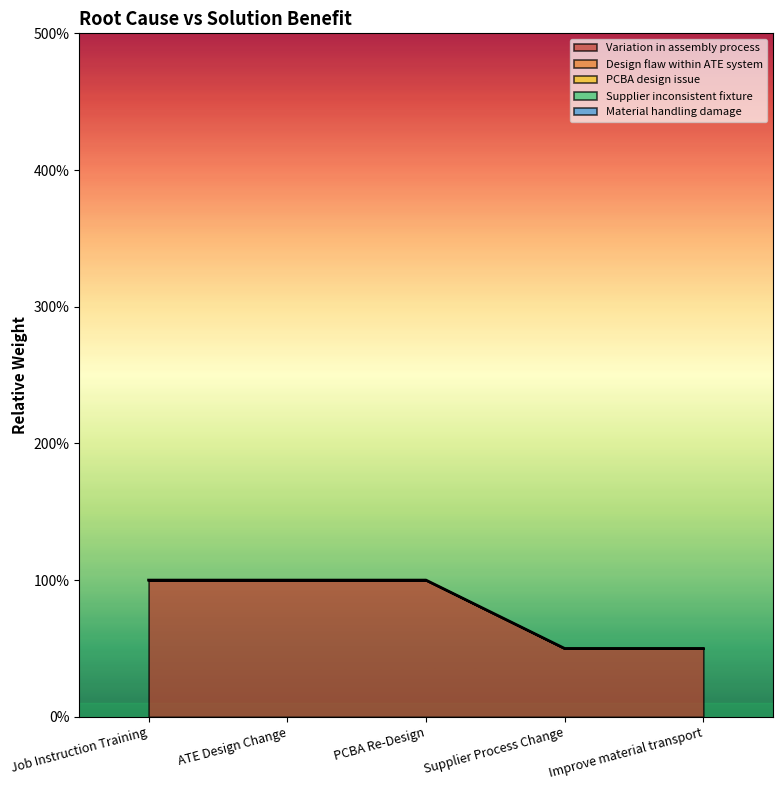

True or false: Material handling damage has more than 0 points higher than both neighbors.

False